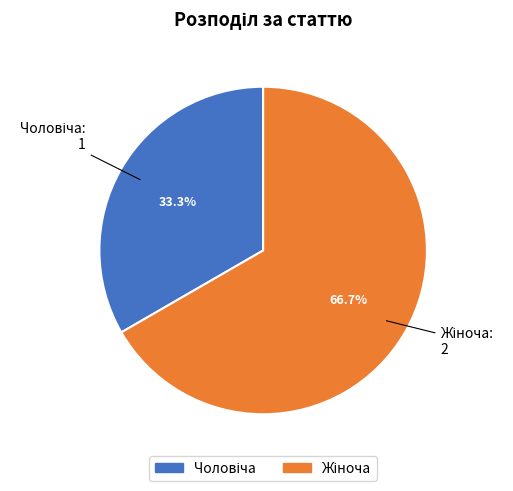

Does any single category account for the majority?

Yes